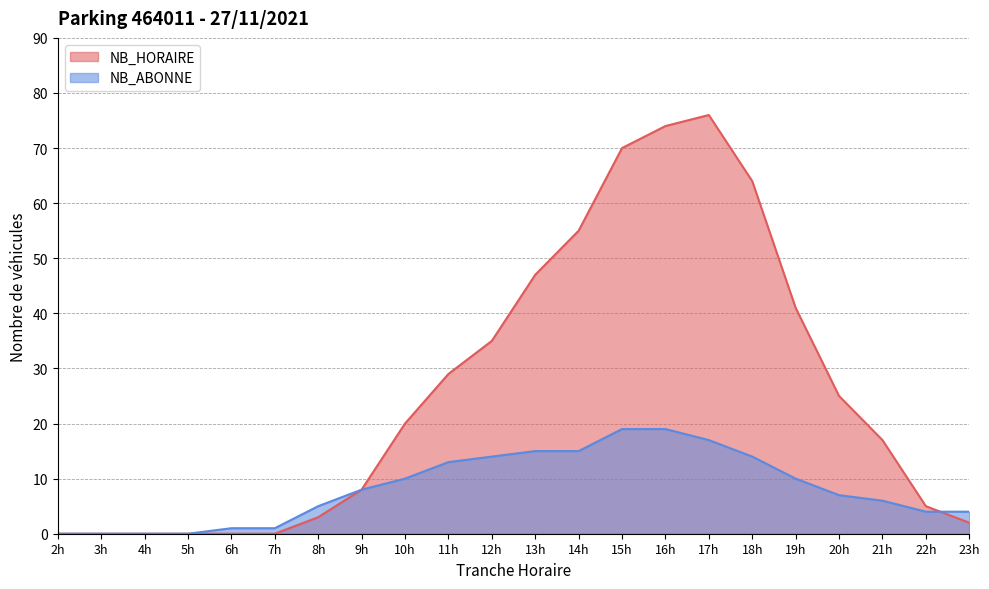

How many data points does each series have?

22